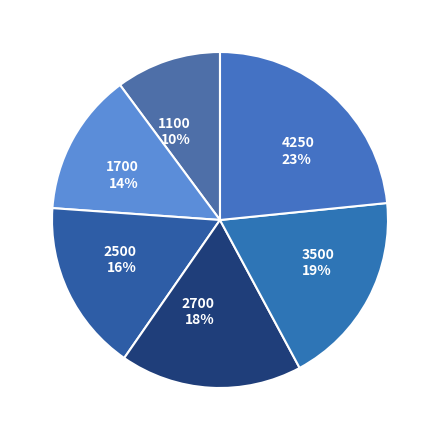

To the nearest percent, what percentage of the pie is 3500?

19%